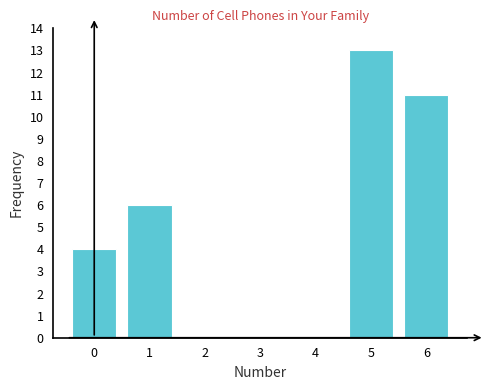

Reading left to right, what are all the values shown in this chart?

0=4	1=6	2=0	3=0	4=0	5=13	6=11